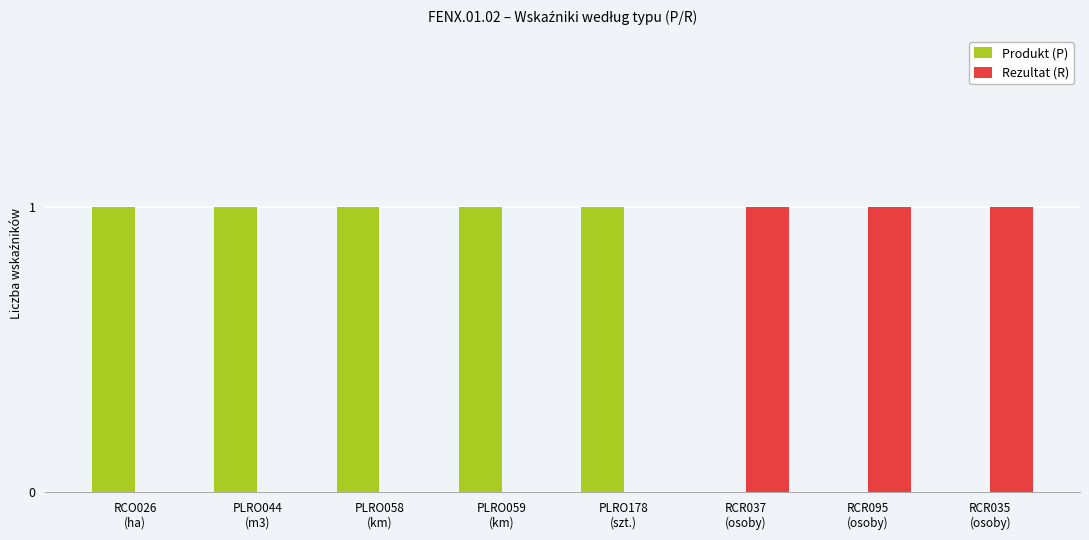

How many categories are shown in the chart?

8